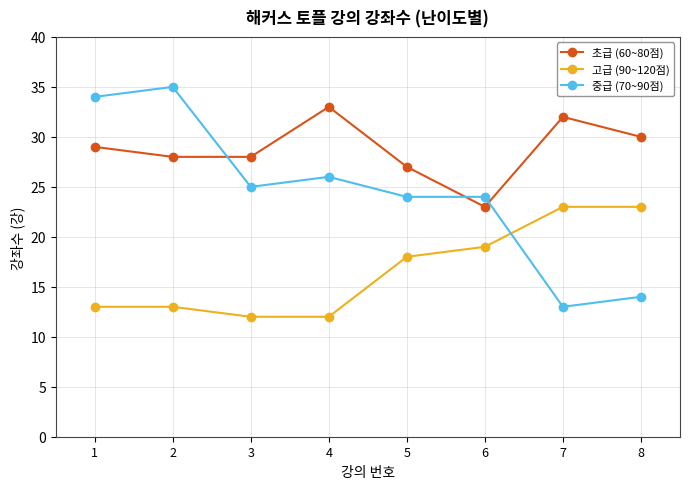

True or false: 고급 (90~120점) has more than 1 points higher than both neighbors.

False